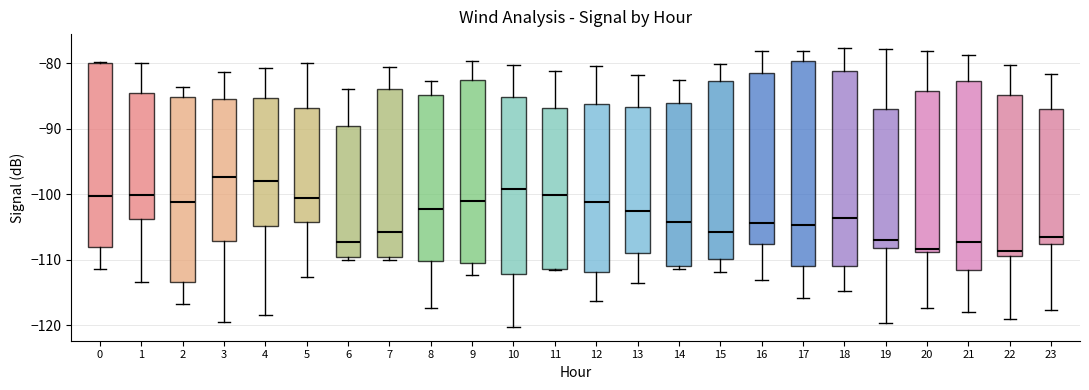

Reading left to right, transcribe this box plot: for each box, give where its median line is, the range the box spans, and where its two whiskers end, as read against the y-axis. The values are not printed on the chart, so give them approximately, as read against the axis.

0: median -100, box -108 to -80, whiskers -111 to -80
1: median -100, box -104 to -84, whiskers -113 to -80
2: median -101, box -113 to -85, whiskers -117 to -84
3: median -97, box -107 to -85, whiskers -119 to -81
4: median -98, box -105 to -85, whiskers -118 to -81
5: median -100, box -104 to -87, whiskers -113 to -80
6: median -107, box -109 to -90, whiskers -110 to -84
7: median -106, box -109 to -84, whiskers -110 to -81
8: median -102, box -110 to -85, whiskers -117 to -83
9: median -101, box -110 to -82, whiskers -112 to -80
10: median -99, box -112 to -85, whiskers -120 to -80
11: median -100, box -111 to -87, whiskers -112 to -81
12: median -101, box -112 to -86, whiskers -116 to -80
13: median -103, box -109 to -87, whiskers -114 to -82
14: median -104, box -111 to -86, whiskers -111 (just below the box's lower edge) to -83
15: median -106, box -110 to -83, whiskers -112 to -80
16: median -104, box -108 to -81, whiskers -113 to -78
17: median -105, box -111 to -80, whiskers -116 to -78
18: median -104, box -111 to -81, whiskers -115 to -78
19: median -107, box -108 to -87, whiskers -120 to -78
20: median -108, box -109 to -84, whiskers -117 to -78
21: median -107, box -111 to -83, whiskers -118 to -79
22: median -109 (just above the box's lower edge), box -109 to -85, whiskers -119 to -80
23: median -106, box -108 to -87, whiskers -118 to -82